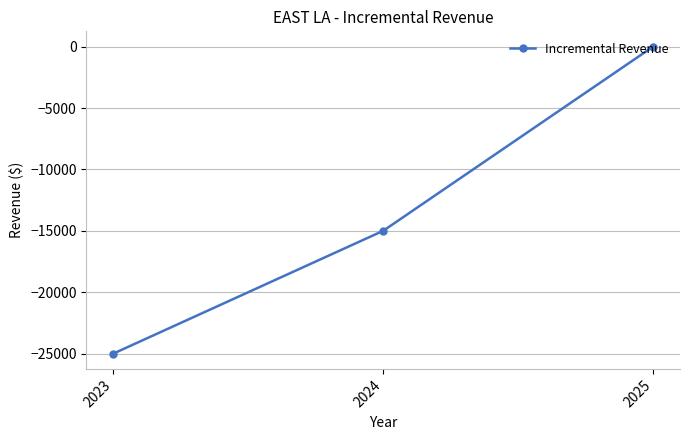

Which has a higher value, 2023 or 2025?

2025